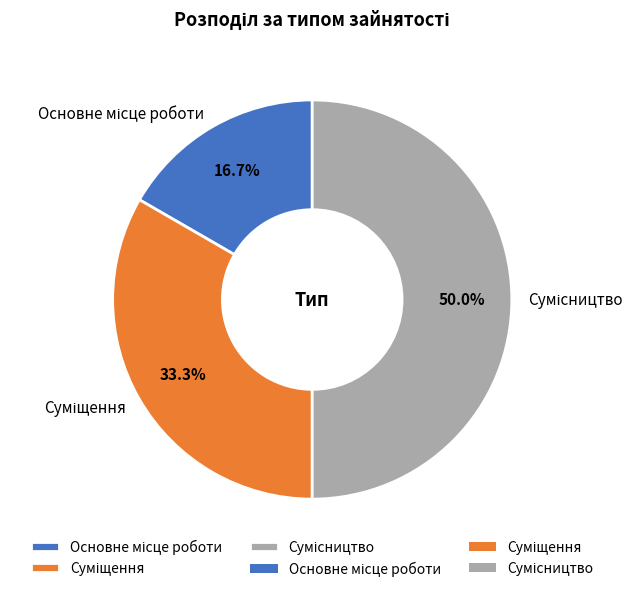

How many slices are in this pie chart?

3